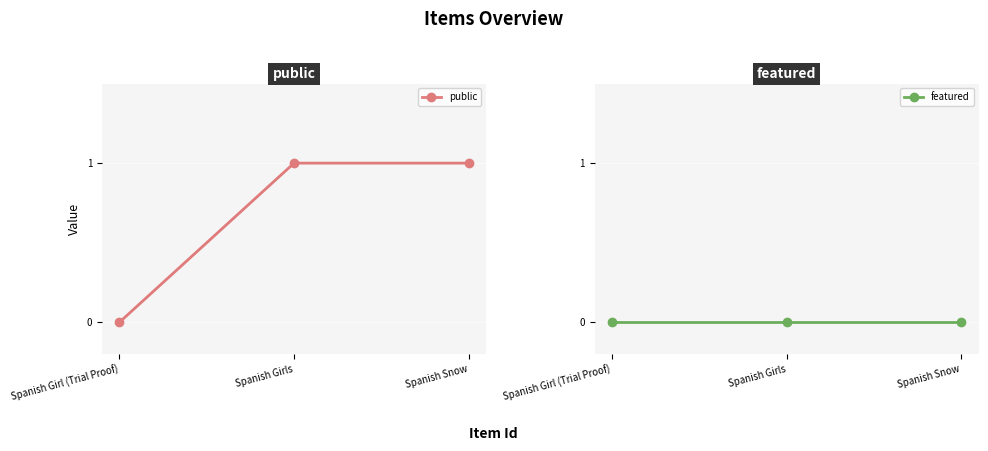

Between Spanish Girls and Spanish Snow, which series saw the biggest shift?

public